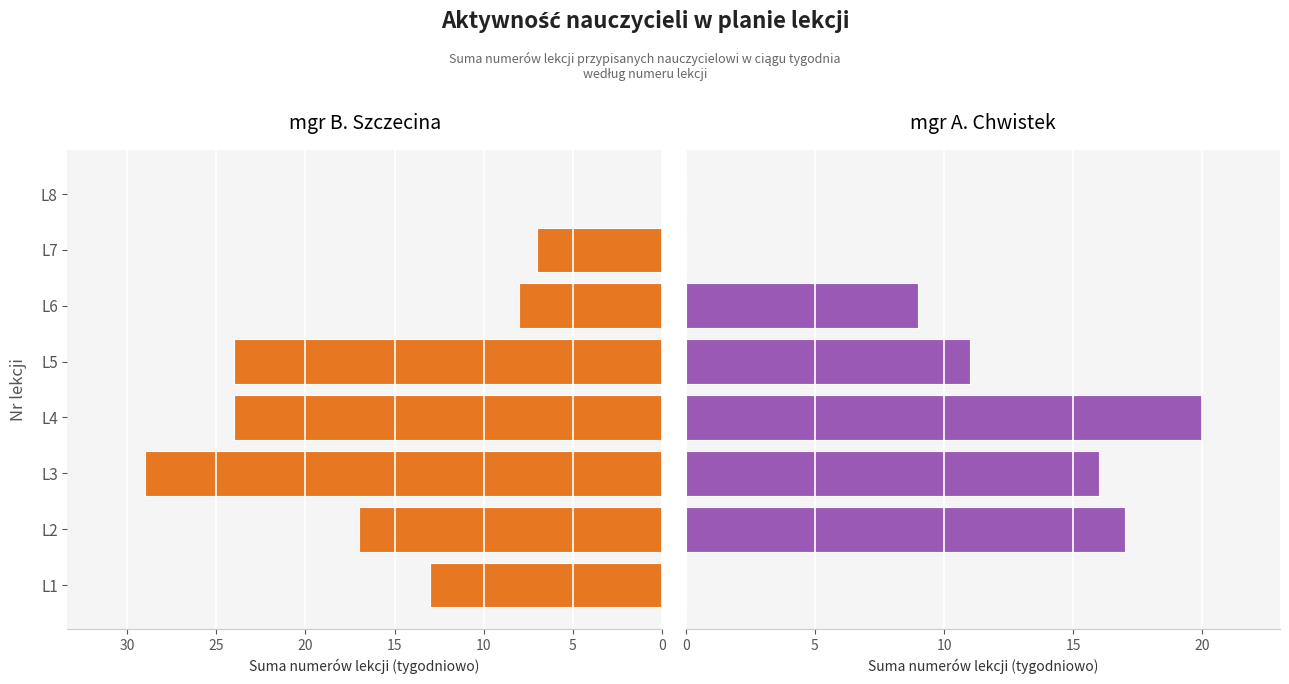

The value of mgr B. Szczecina at L3 is 45. True or false?

False